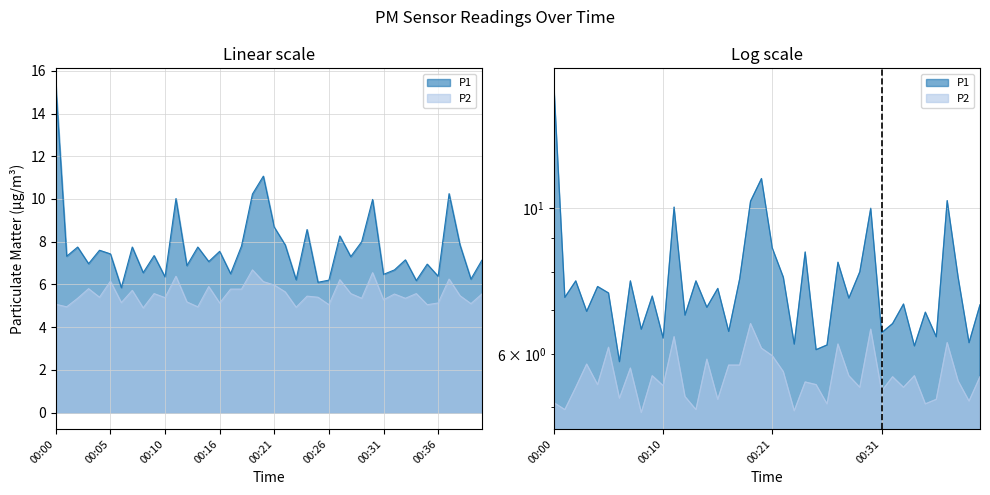

True or false: P1 has more than 0 points higher than both neighbors.

True